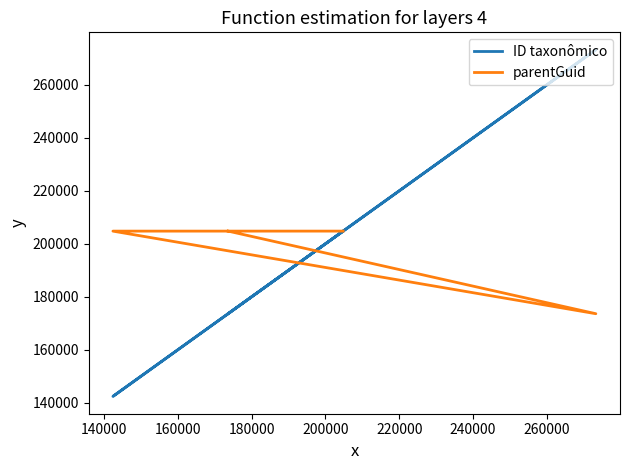

Rank the series by their maximum value, from lowest to highest.

parentGuid, ID taxonômico